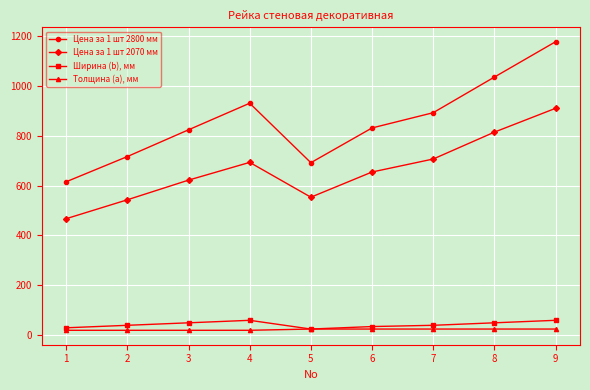

What is the minimum value for Ширина (b), мм?

25.0